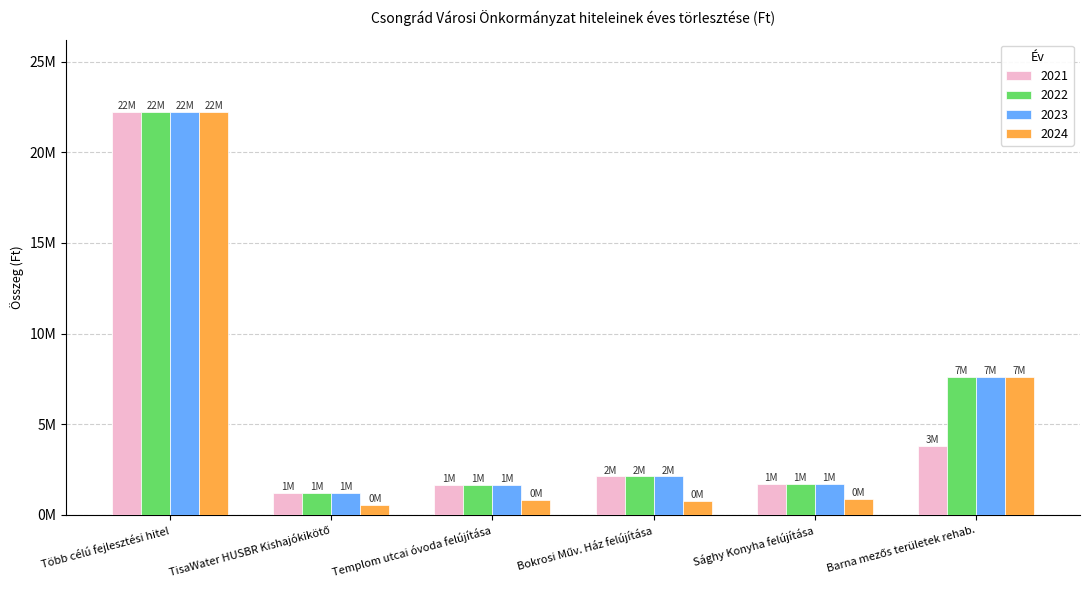

At which label does 2021 first exceed 2112000?

Több célú fejlesztési hitel